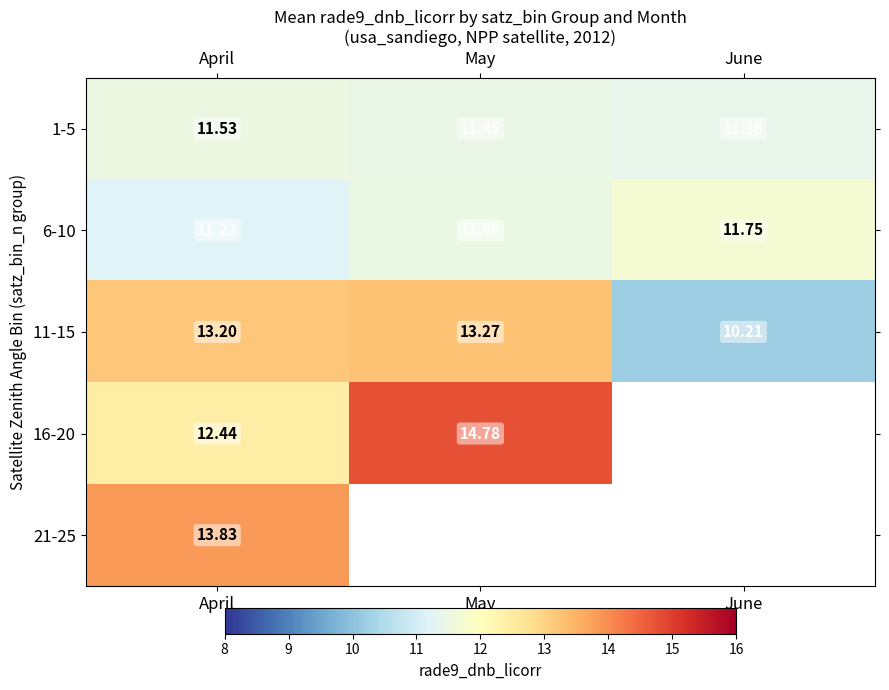

Where is 1-5 nearest to the value 11?

June